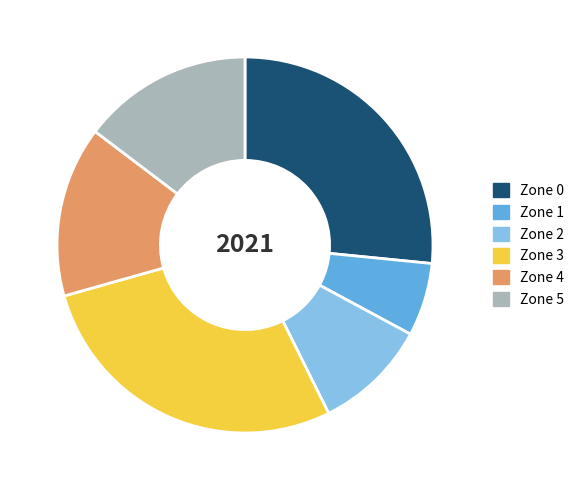

What is the largest slice in the pie chart?

Zone 3